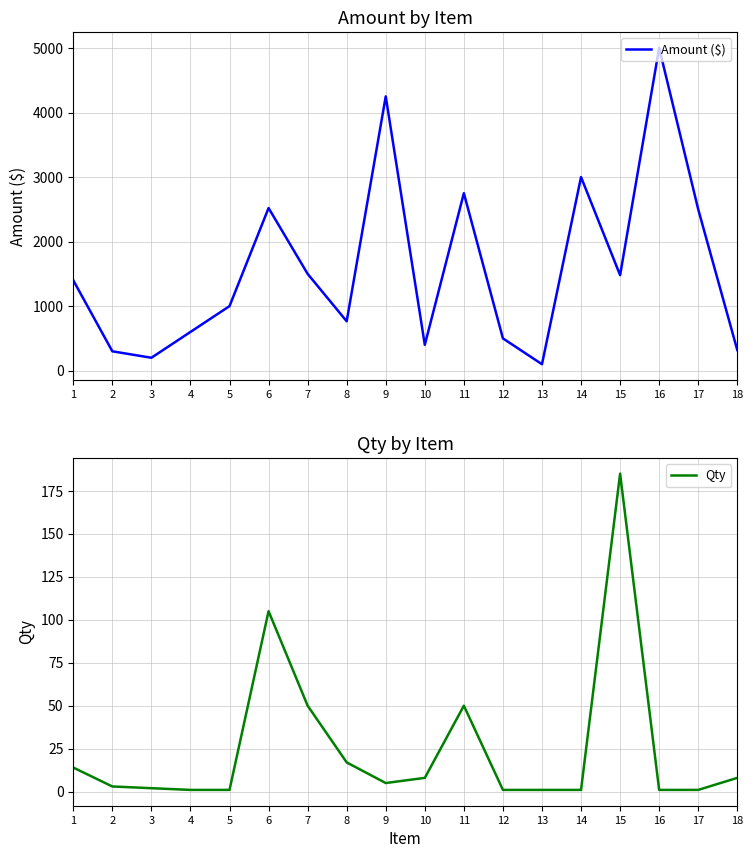

What is the difference between the second highest and second lowest values in the Amount ($) series?

4050